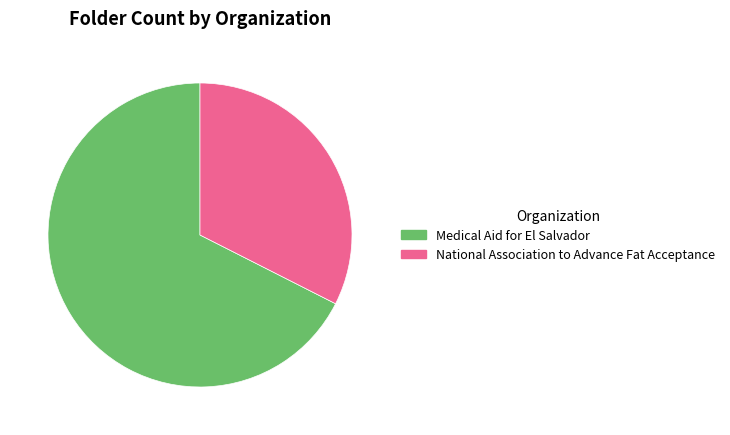

Between Medical Aid for El Salvador and National Association to Advance Fat Acceptance, which is larger?

Medical Aid for El Salvador